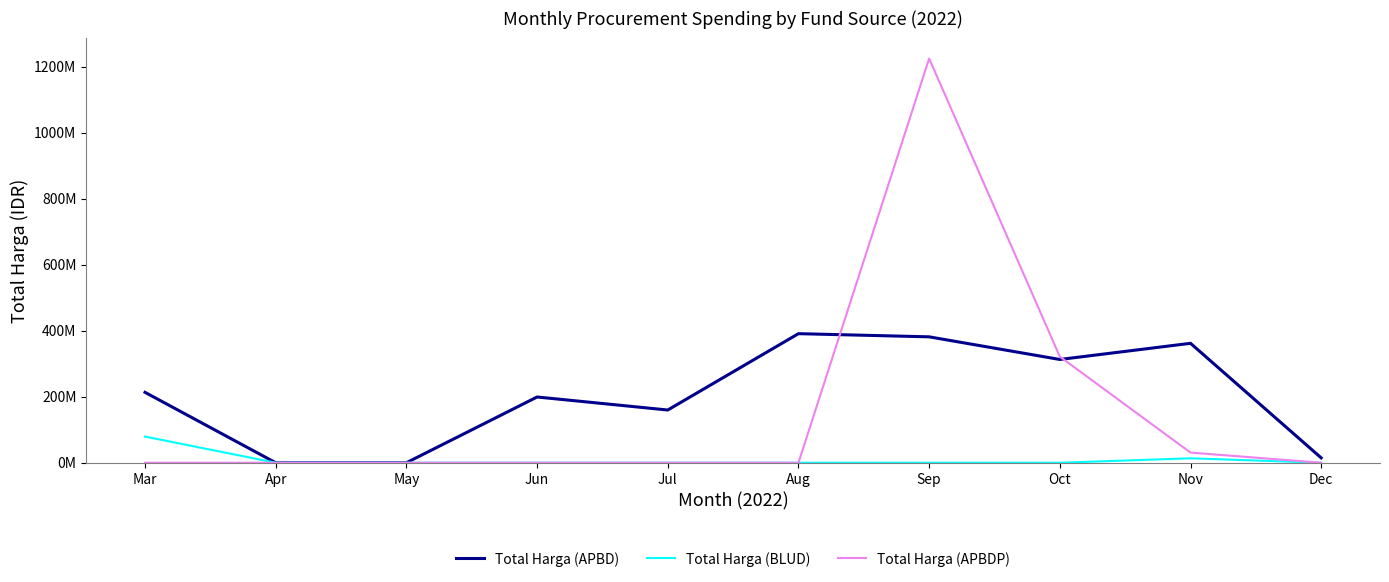

Which series has the widest spread of values?

Total Harga (APBDP)